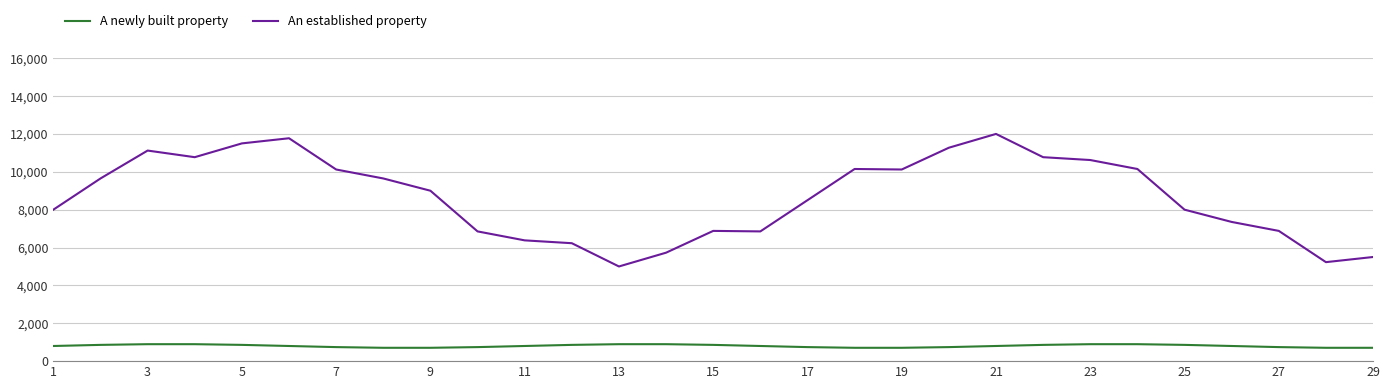

What is the highest value of the A newly built property series?

895.1